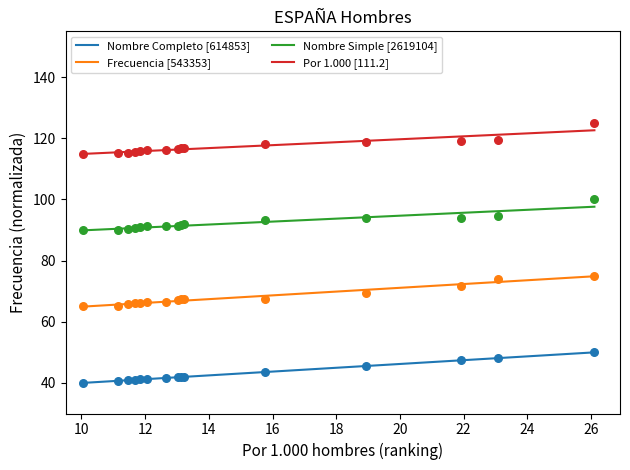

True or false: Nombre Simple [2619104] and Nombre Completo [614853] intersect in this chart.

False